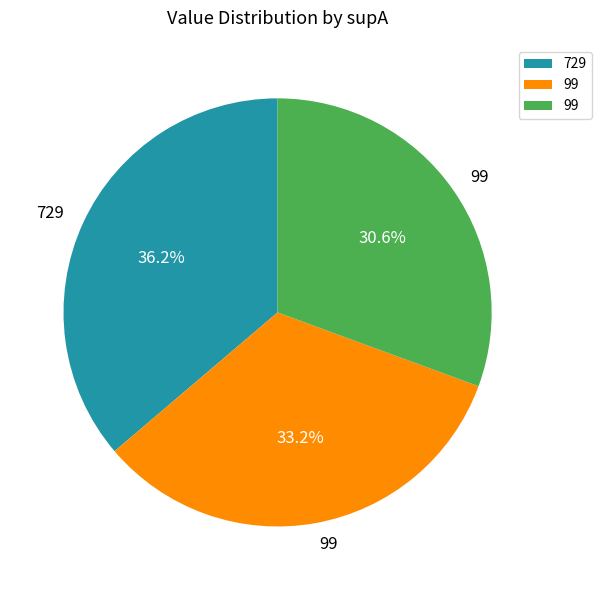

Is there any slice that represents more than half of the pie?

No